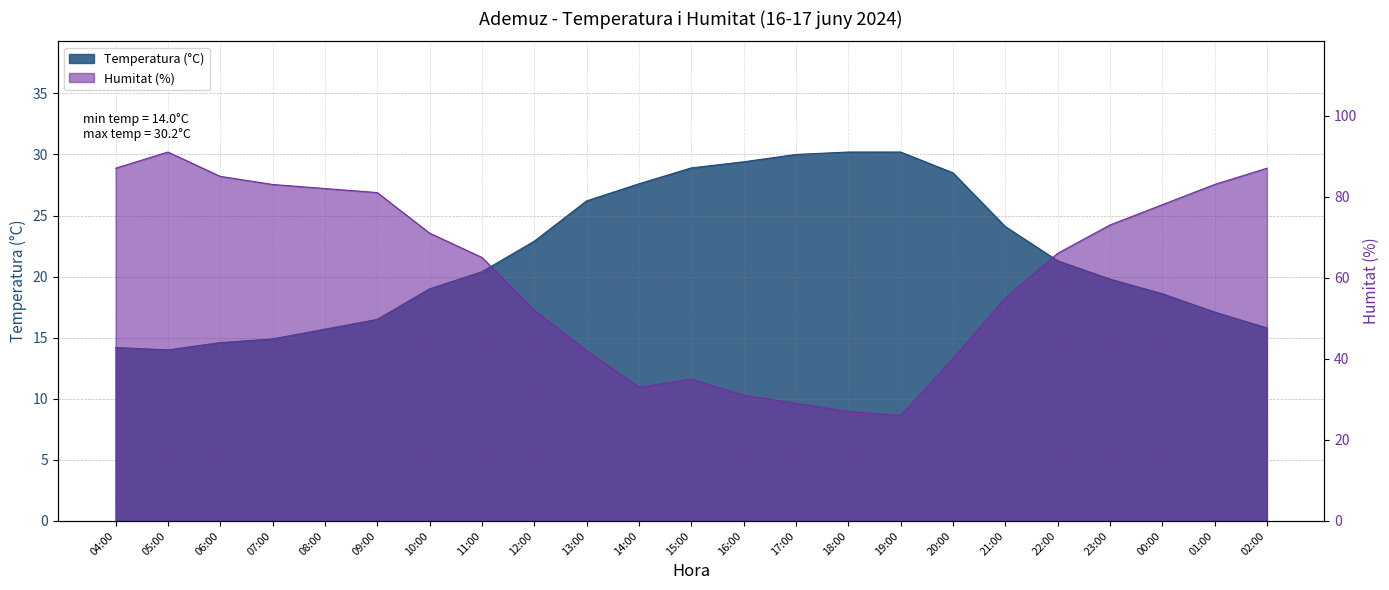

What is the greatest value displayed?

91.0